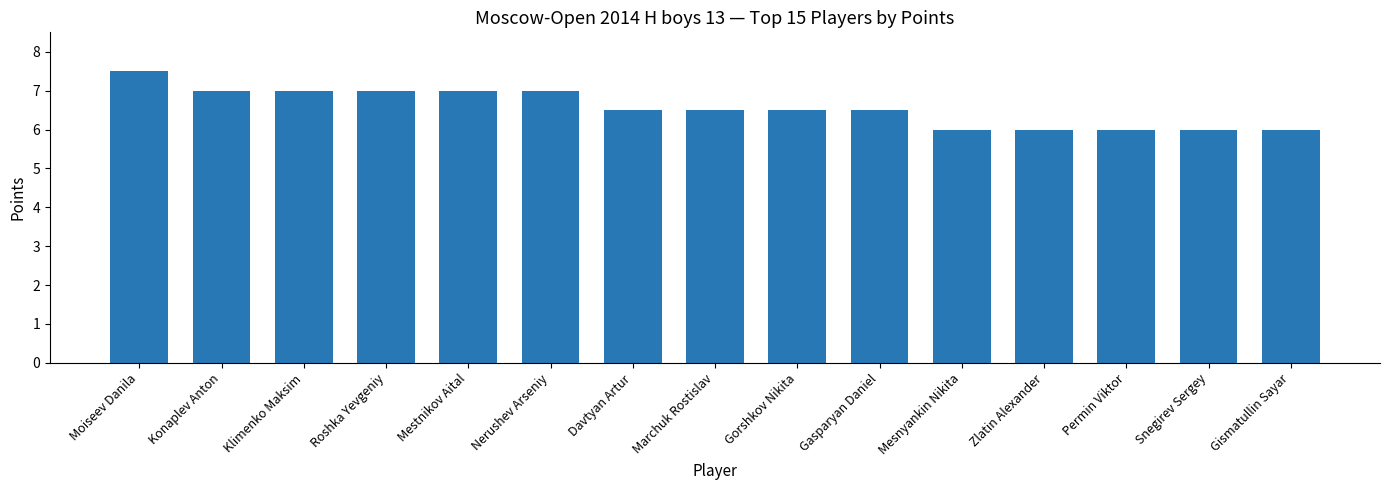

What is the sum of the values at Gismatullin Sayar and Mestnikov Aital?

13.0